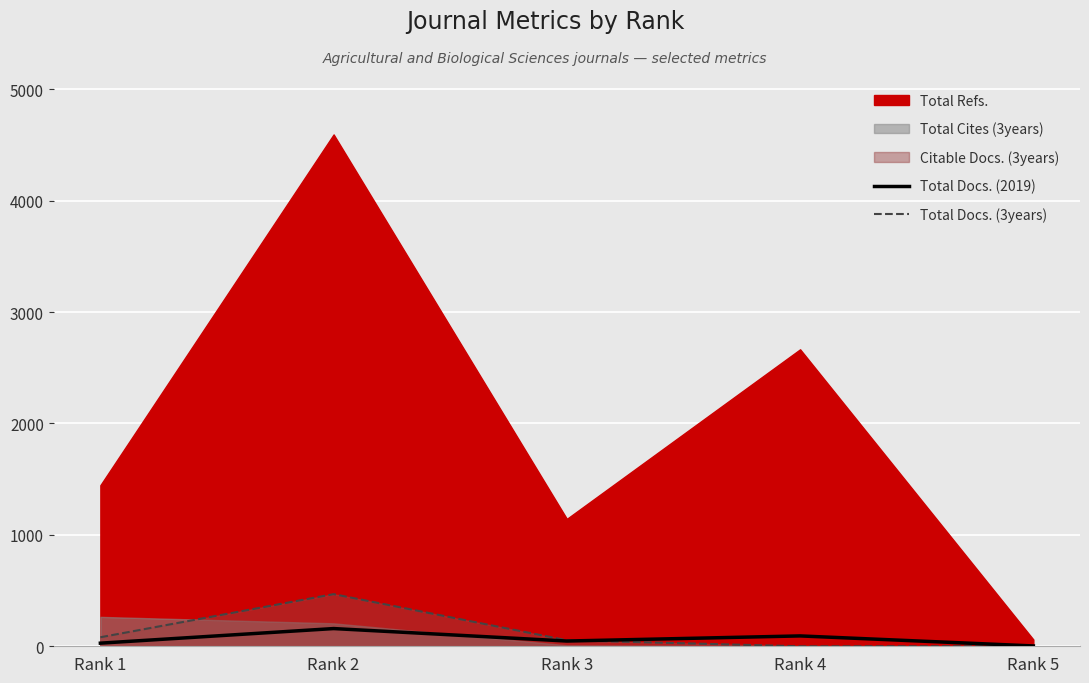

The Total Docs. (3years) series shows 1 at Rank 5. True or false?

True